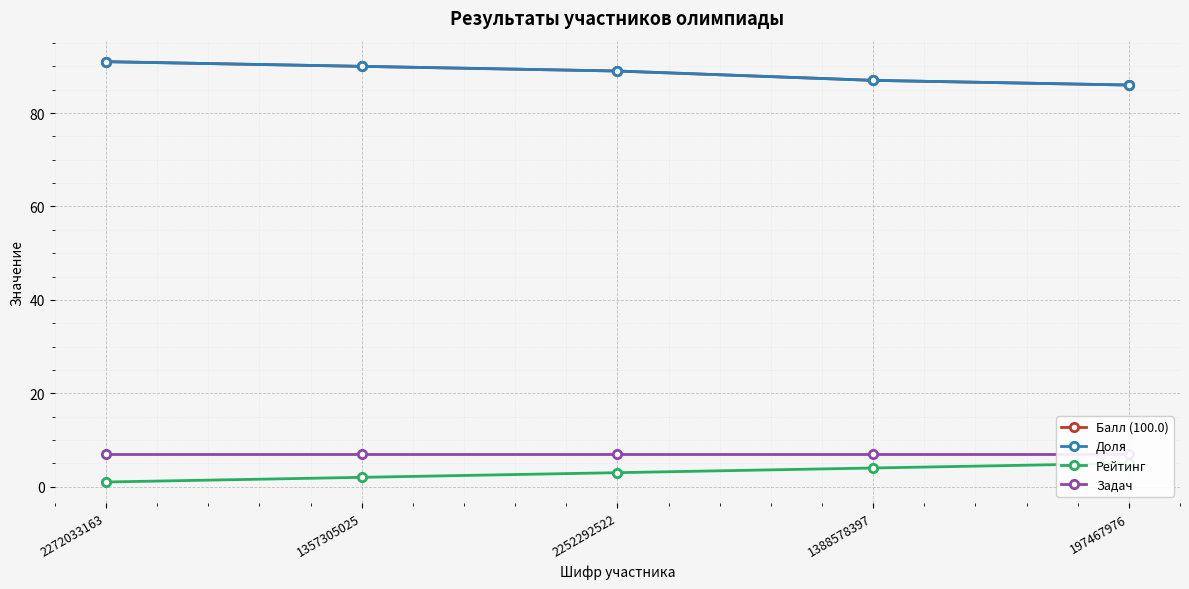

At which category is the sum across all series the highest?

2272033163